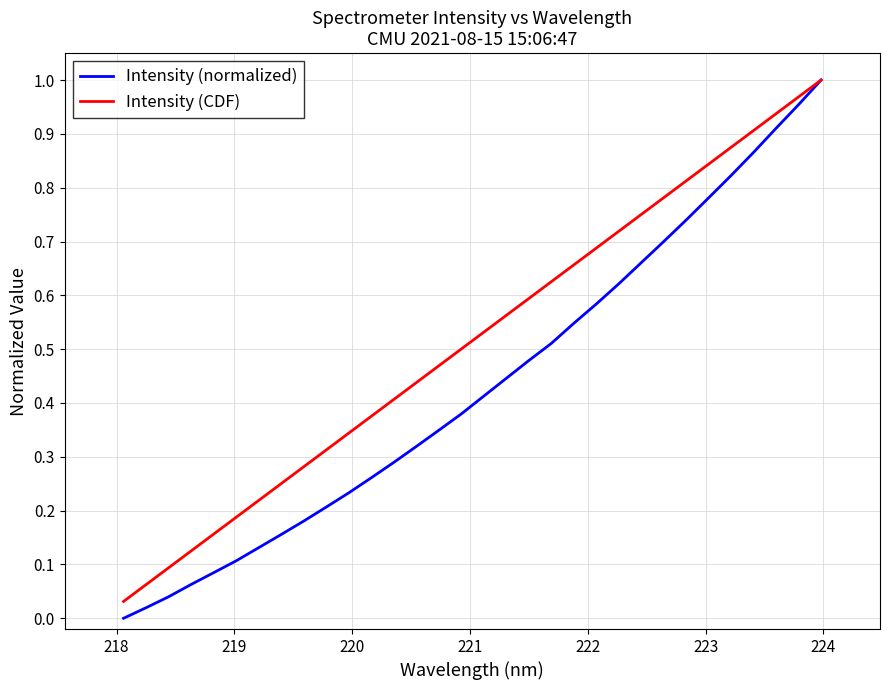

List the series in order of their overall mean, lowest first.

Intensity (normalized), Intensity (CDF)